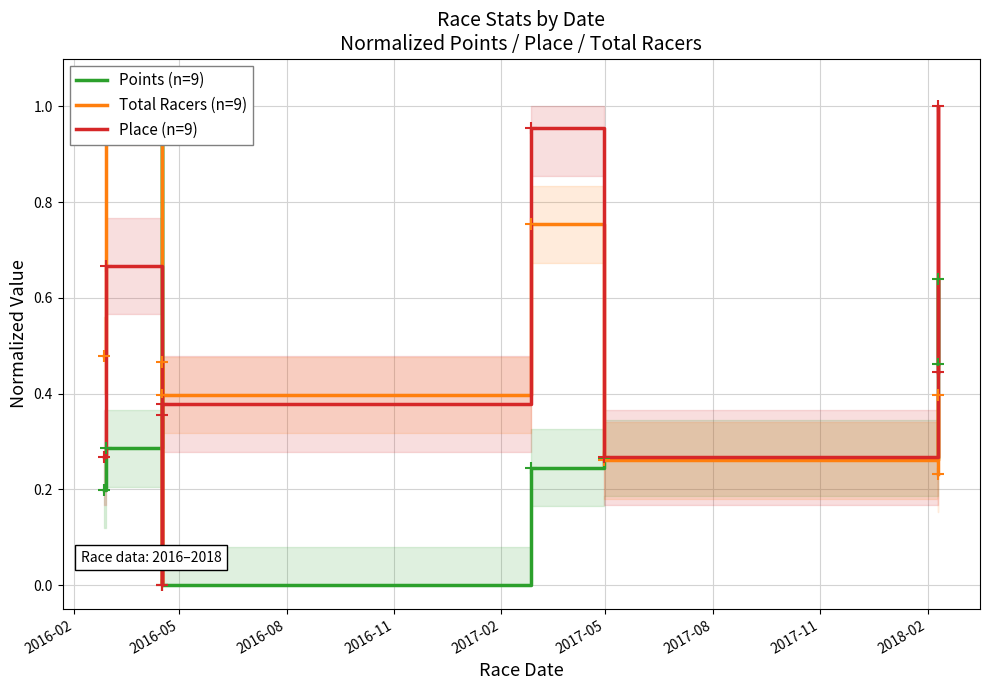

Rank the series by their maximum value, from lowest to highest.

Points (n=9), Total Racers (n=9), Place (n=9)